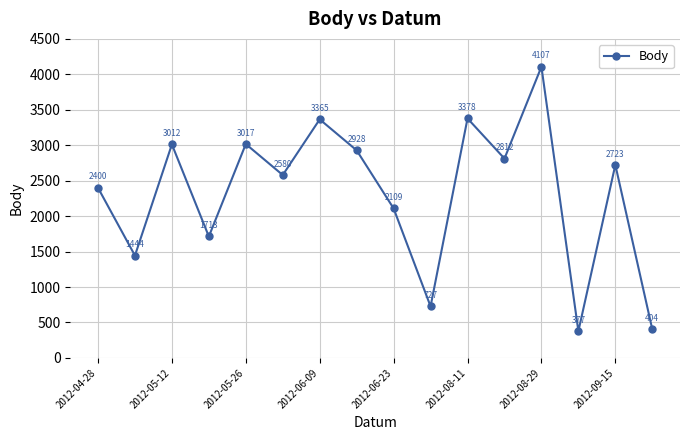

What is the smallest value displayed?

377